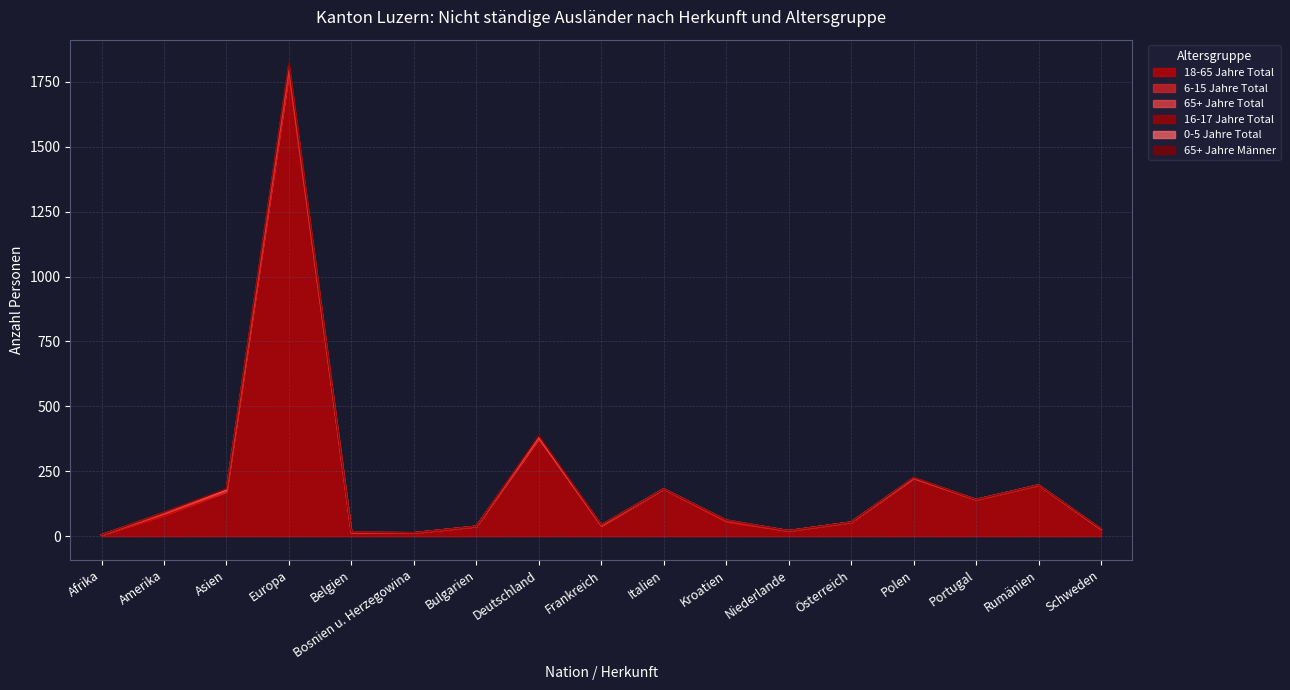

True or false: 18-65 Jahre Total has more than 2 interior local peaks.

True